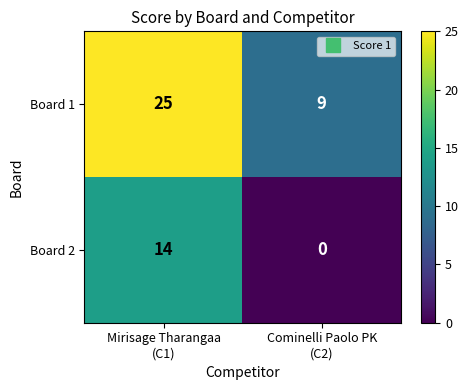

Which series has the largest range (max minus min)?

Board 1